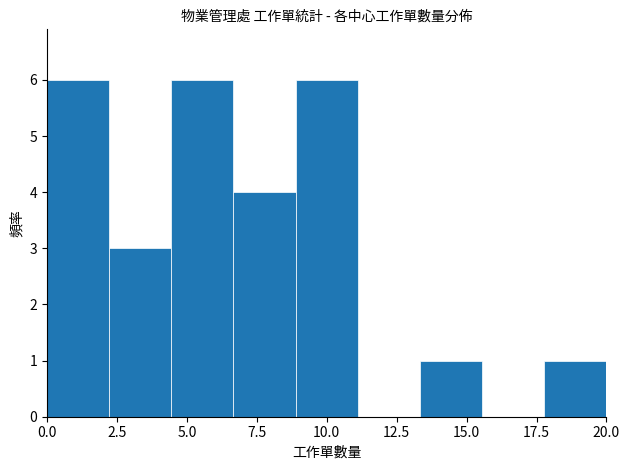

Reading left to right, transcribe this chart: for each bar, give the range it covers on the x-axis and its height. Neither the bar edges nor the heights are printed on the chart, so give them approximately, as read against the axes.

0.0 to 2.0: 6
2.0 to 4.5: 3
4.5 to 6.5: 6
6.5 to 9.0: 4
9.0 to 11.0: 6
11.0 to 13.5: 0
13.5 to 15.5: 1
15.5 to 18.0: 0
18.0 to 20.0: 1